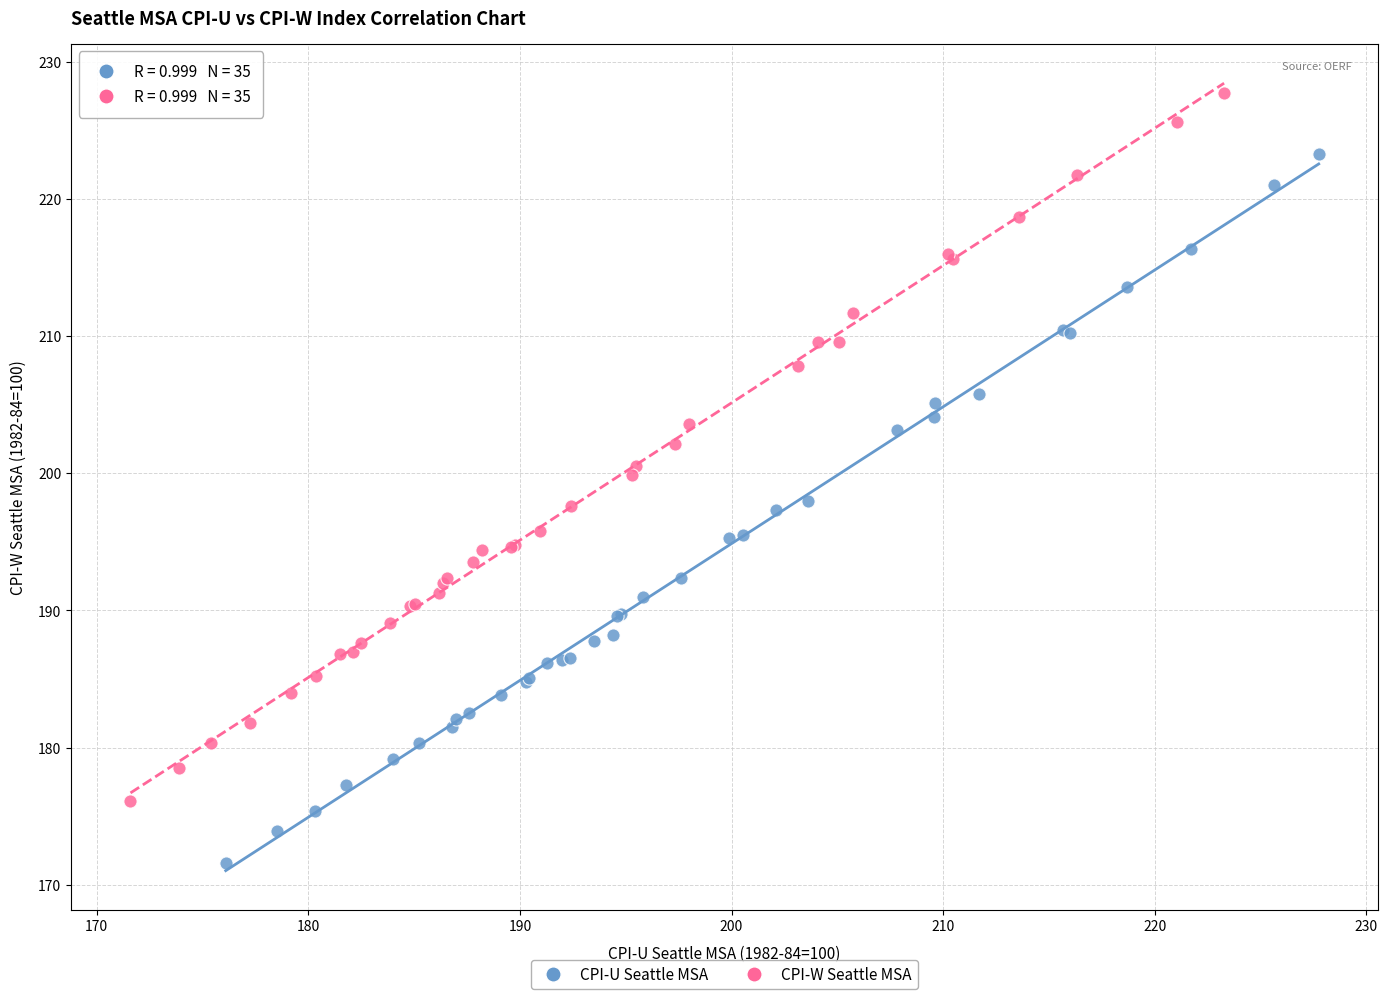

What are all the series names shown in the legend?

CPI-U Seattle MSA, CPI-W Seattle MSA